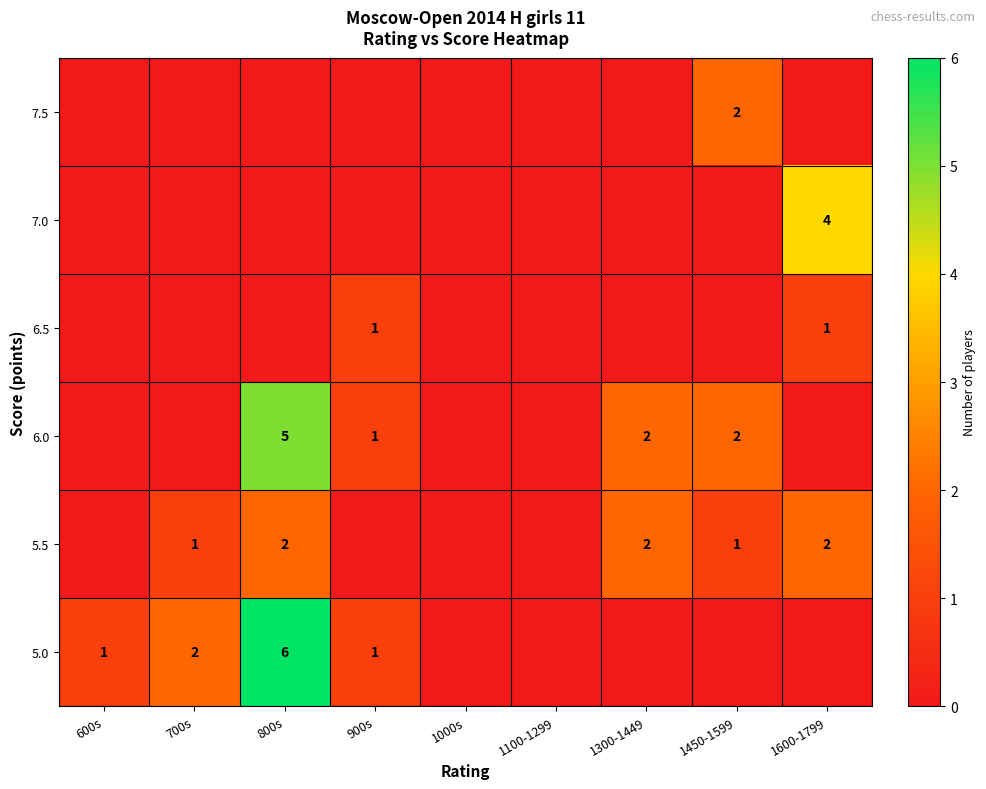

Is it true that 5.5 equals 0 at 700s?

False